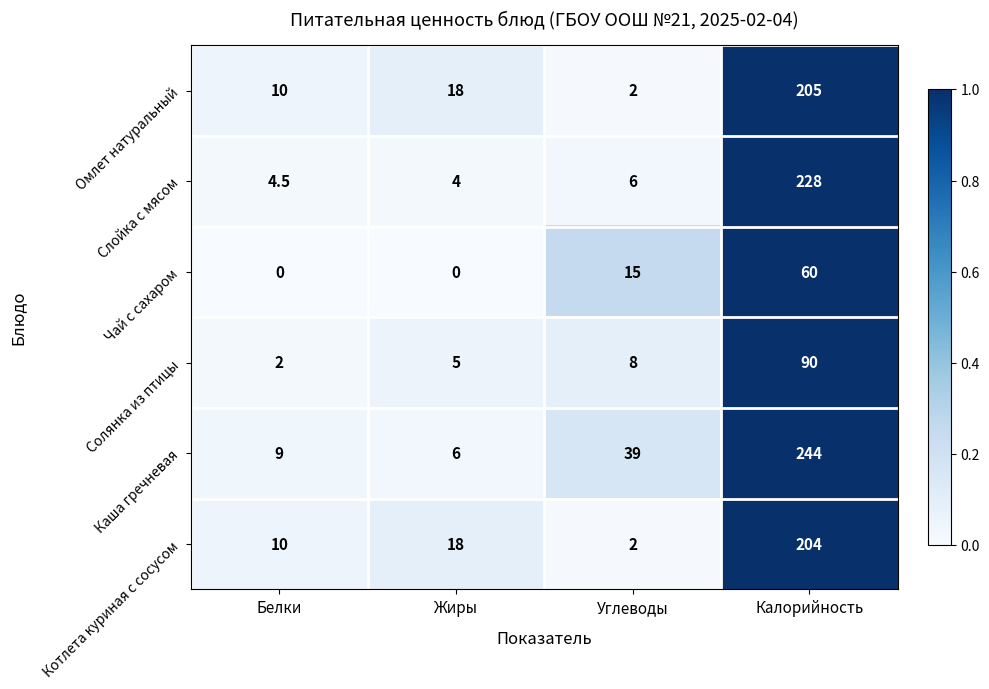

Between Белки and Калорийность, which series saw the biggest shift?

Каша гречневая